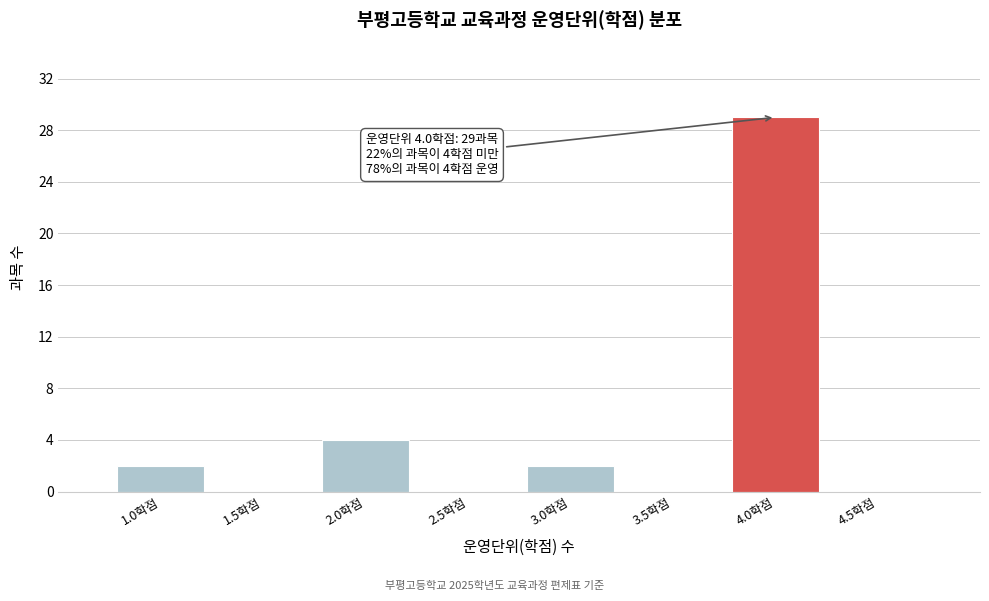

Which range on the x-axis has the tallest bar?

3.75 to 4.25